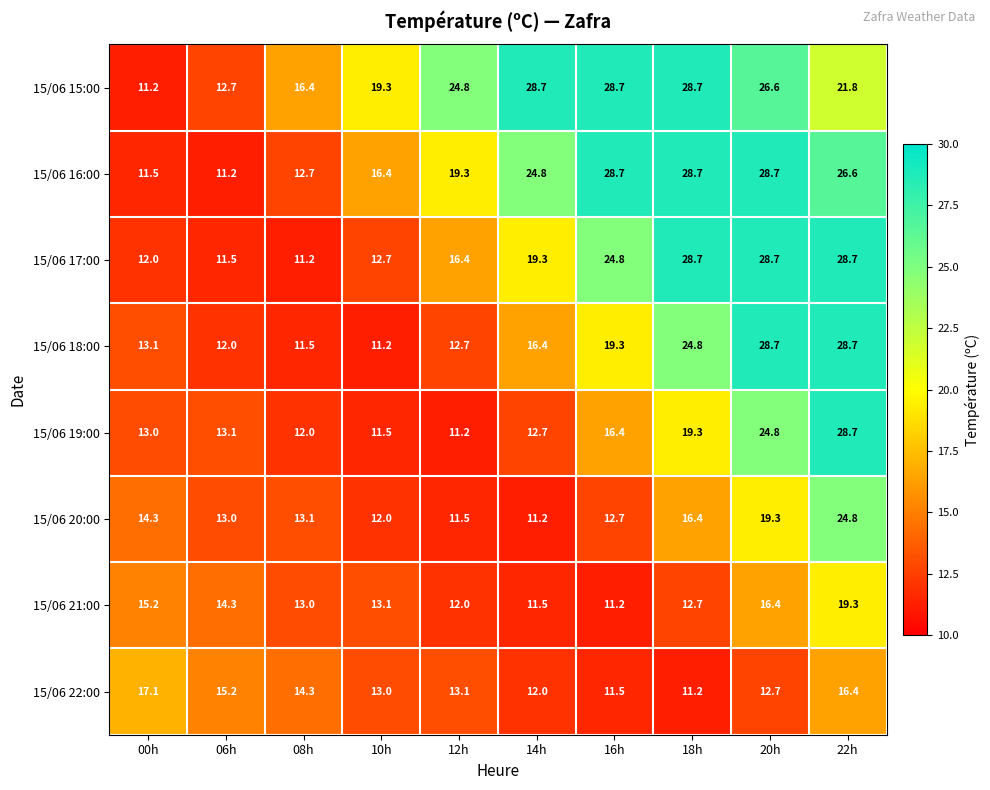

Between 00h and 20h, which series saw the biggest shift?

15/06 16:00